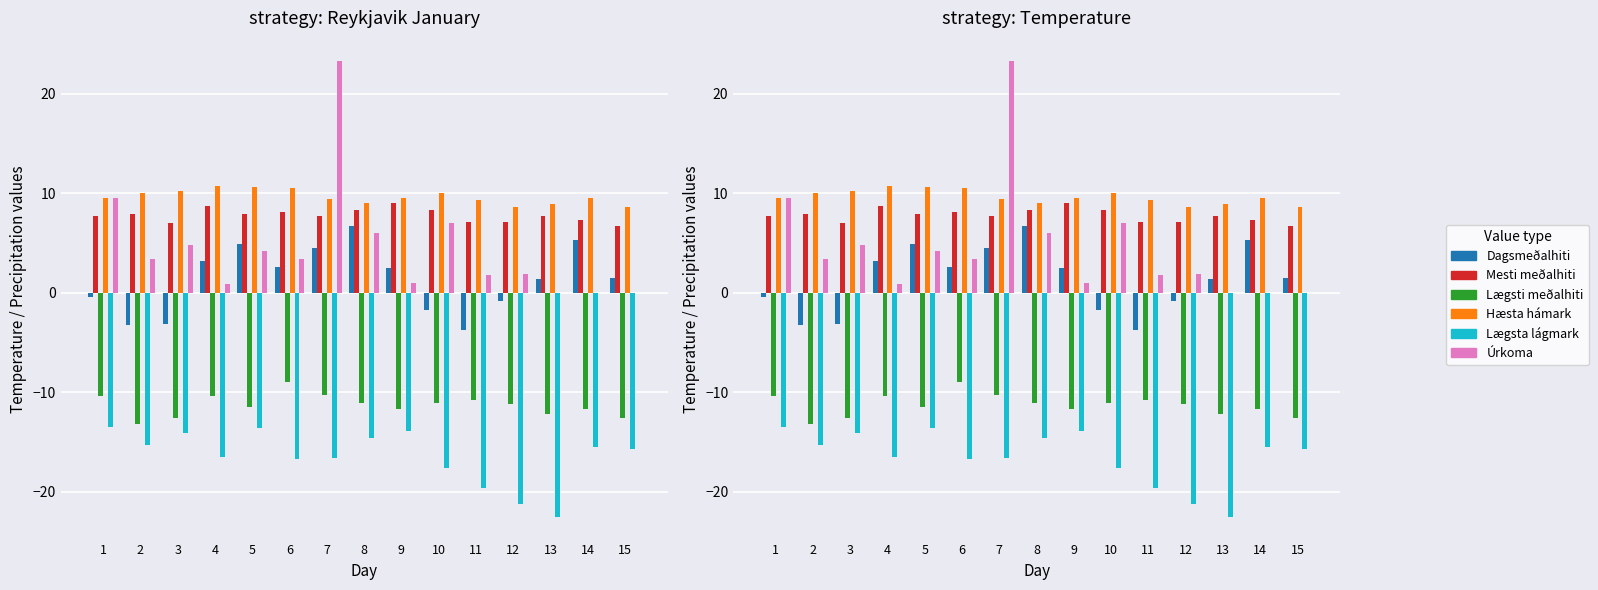

What is the highest value of the Lægsti meðalhiti series?

-9.0